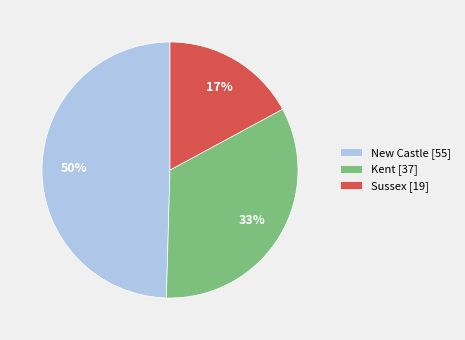

To the nearest percent, what is the combined percentage of Kent [37] and Sussex [19]?

50%